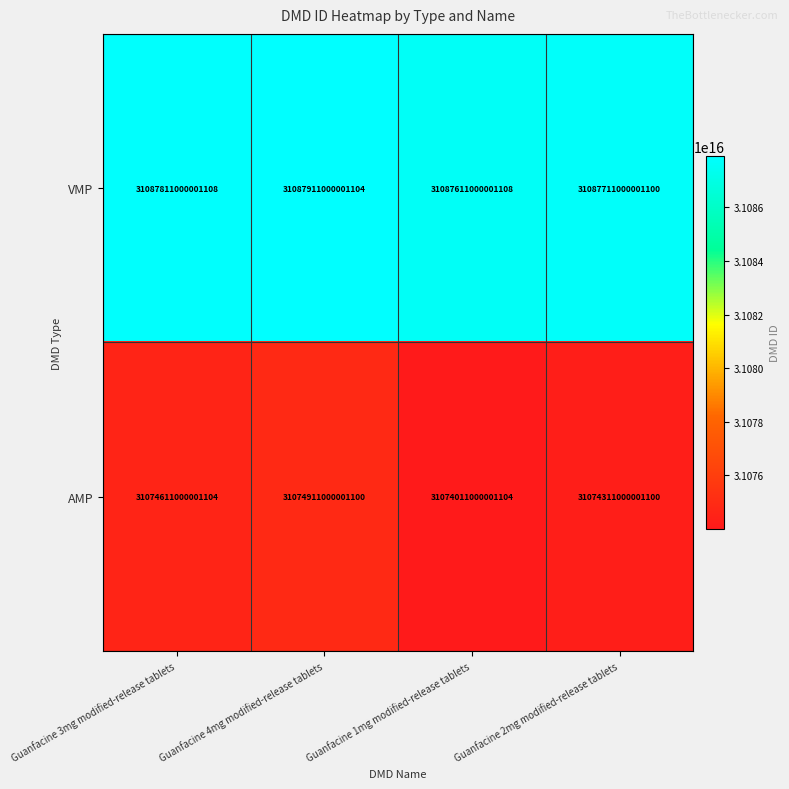

Between Guanfacine 3mg modified-release tablets and Guanfacine 2mg modified-release tablets, which series saw the biggest shift?

AMP